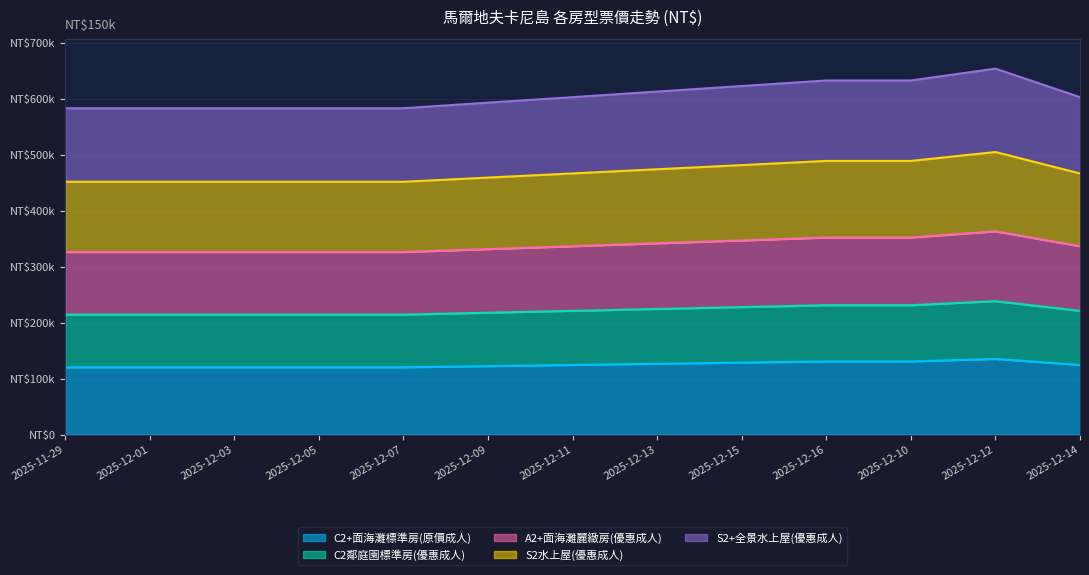

In A2+面海灘麗緻房(優惠成人), how many points are higher than both neighbors (excluding endpoints)?

1